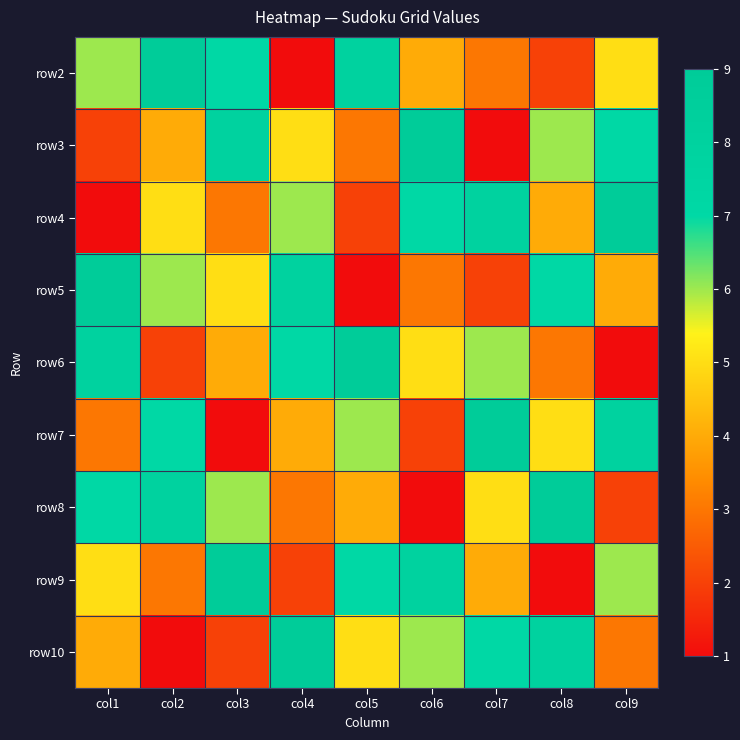

Count the number of categories in the chart.

9